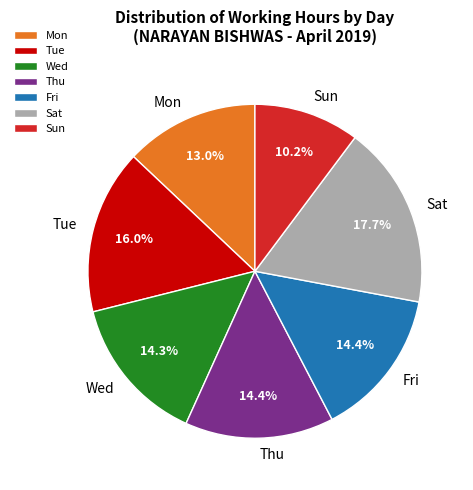

Which has a higher value, Wed or Sun?

Wed